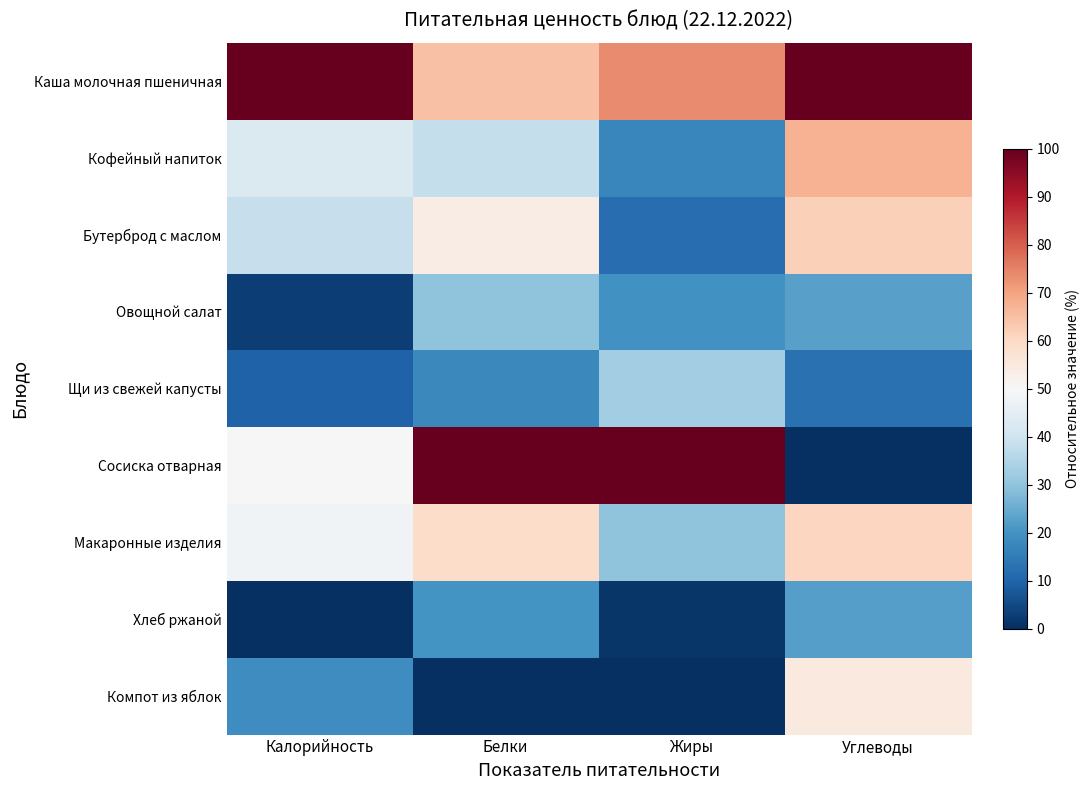

Reading left to right, transcribe all the data shown in this chart.

Каша молочная пшеничная: Калорийность=100.0	Белки=64.5	Жиры=73.5	Углеводы=100.0
Кофейный напиток: Калорийность=42.6	Белки=38.0	Жиры=17.3	Углеводы=67.5
Бутерброд с маслом: Калорийность=38.4	Белки=53.6	Жиры=12.1	Углеводы=62.0
Овощной салат: Калорийность=2.9	Белки=29.7	Жиры=19.9	Углеводы=22.9
Щи из свежей капусты: Калорийность=9.7	Белки=17.9	Жиры=32.6	Углеводы=12.7
Сосиска отварная: Калорийность=49.7	Белки=100.0	Жиры=100.0	Углеводы=0.0
Макаронные изделия: Калорийность=48.1	Белки=59.2	Жиры=30.0	Углеводы=60.9
Хлеб ржаной: Калорийность=0.0	Белки=20.1	Жиры=1.4	Углеводы=22.4
Компот из яблок: Калорийность=18.8	Белки=0.0	Жиры=0.0	Углеводы=54.8